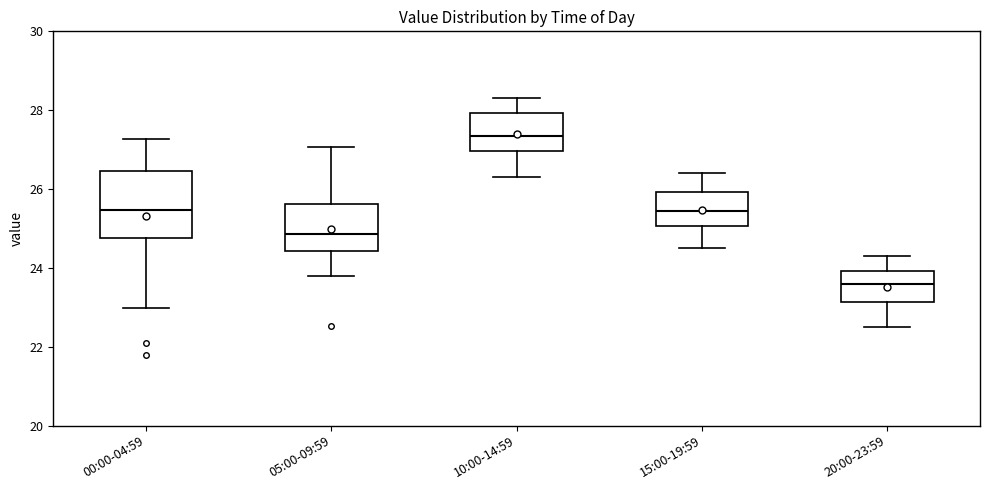

Which box is the tallest, from its lower edge to its upper edge?

00:00-04:59